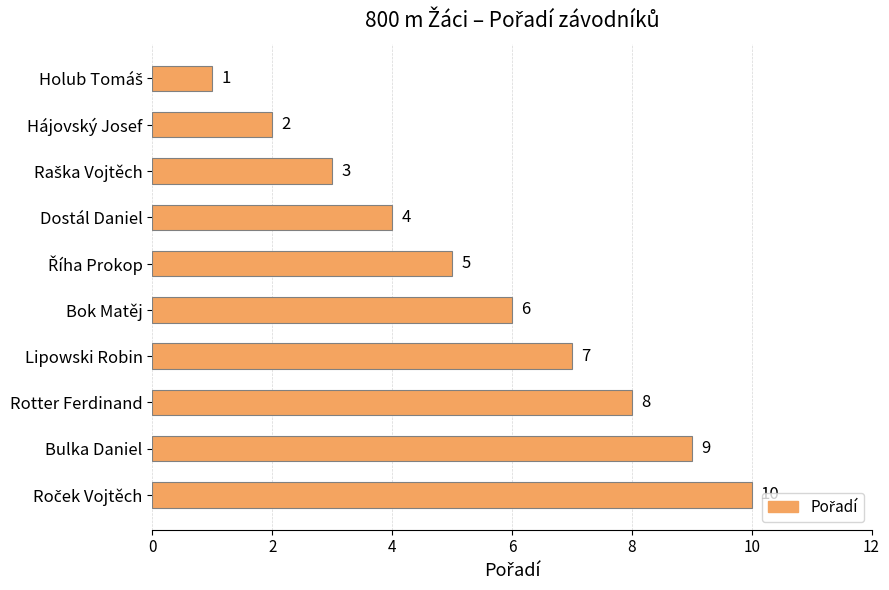

What is the sum of all values?

55